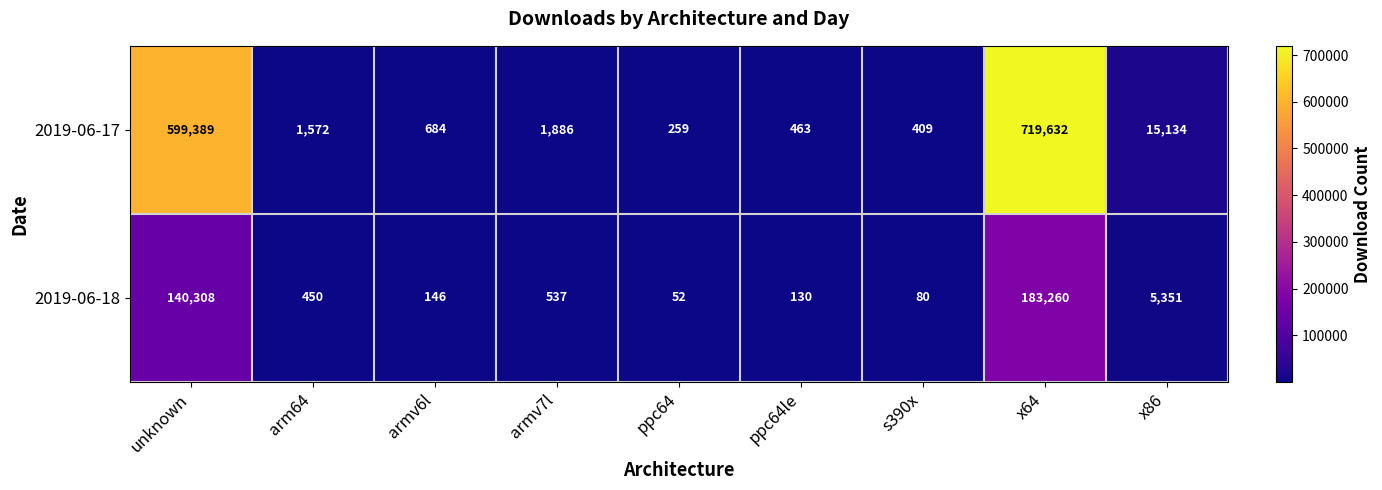

Is the value of 2019-06-18 at s390x greater than the value of 2019-06-17 at x64?

No